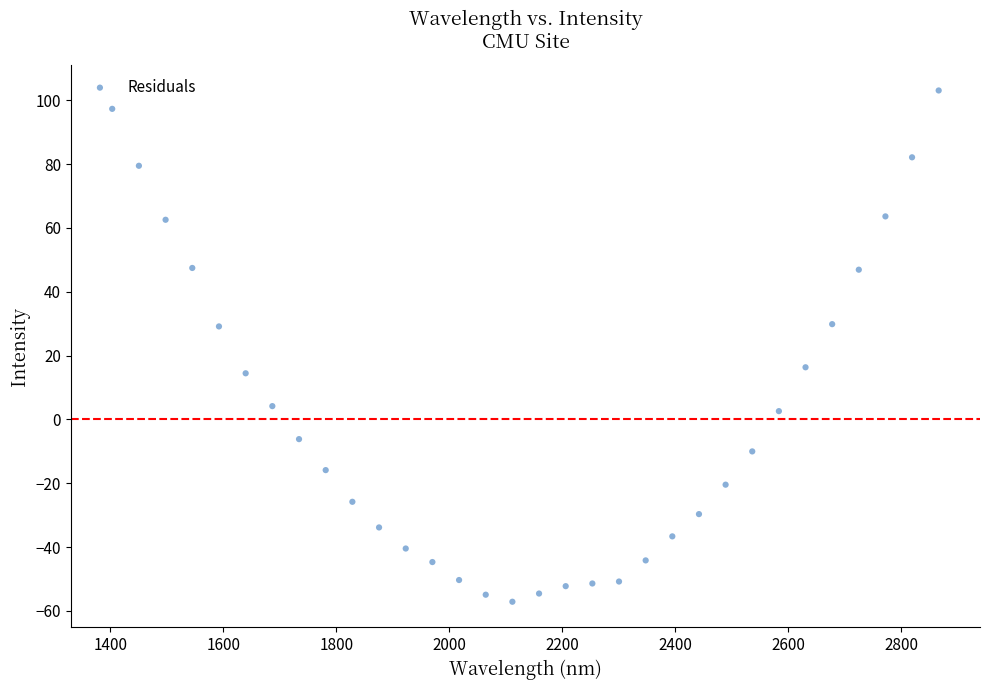

What is the range of Y values (max minus min)?

160.2